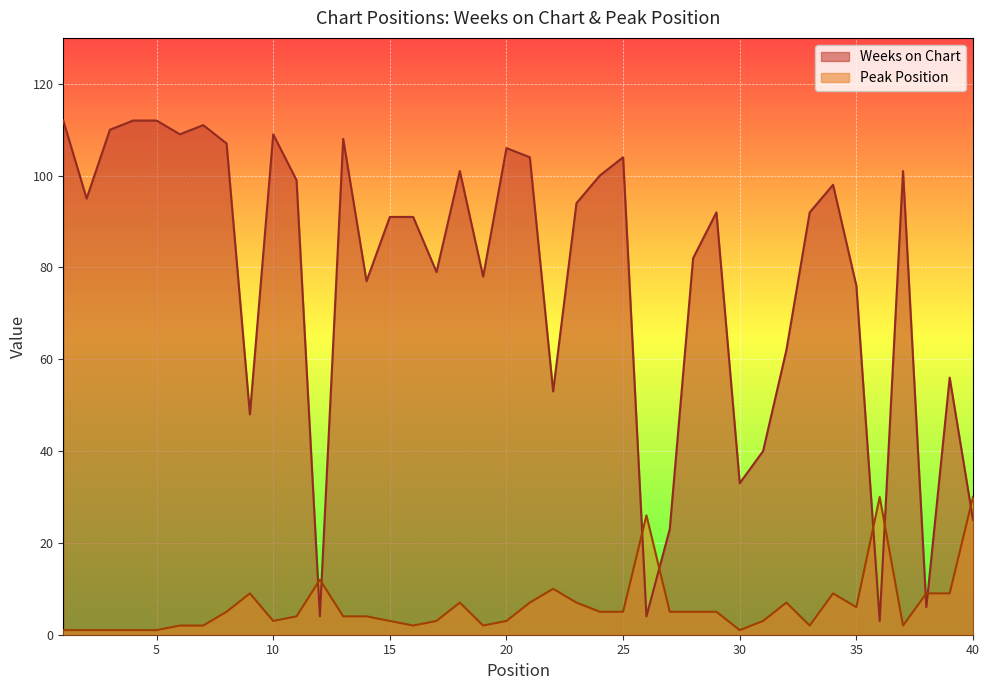

Between which two adjacent categories do Peak Position and Weeks on Chart first intersect?

11 and 12